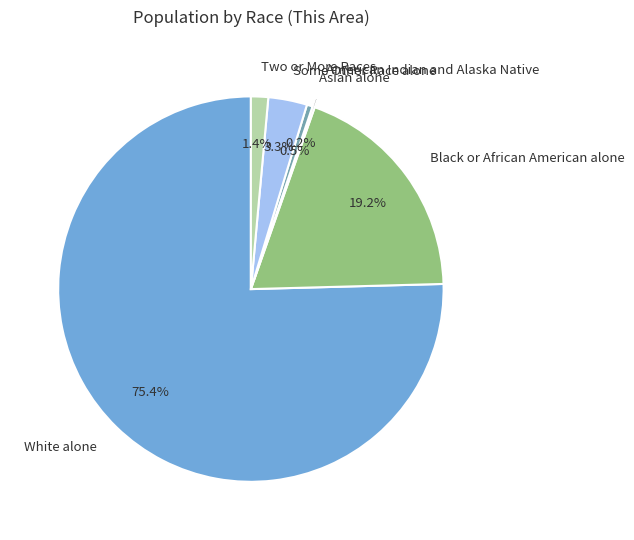

Which slice is the largest?

White alone